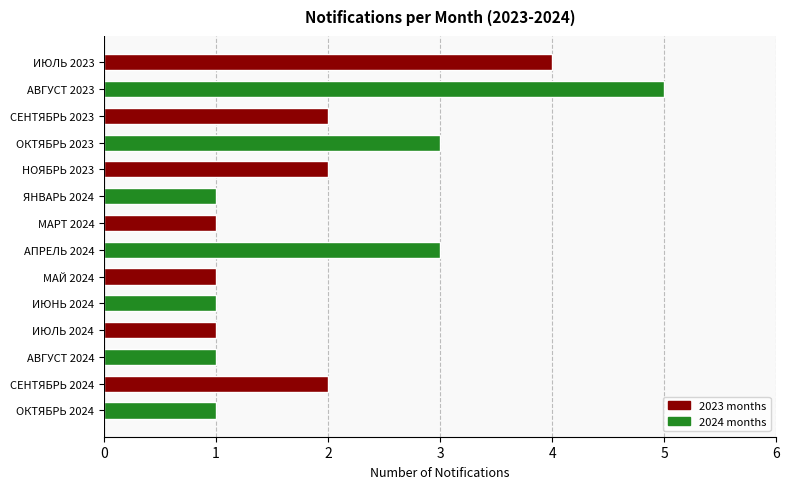

Approximately how many times larger is the value at ЯНВАРЬ 2024 compared to ОКТЯБРЬ 2024?

1.0